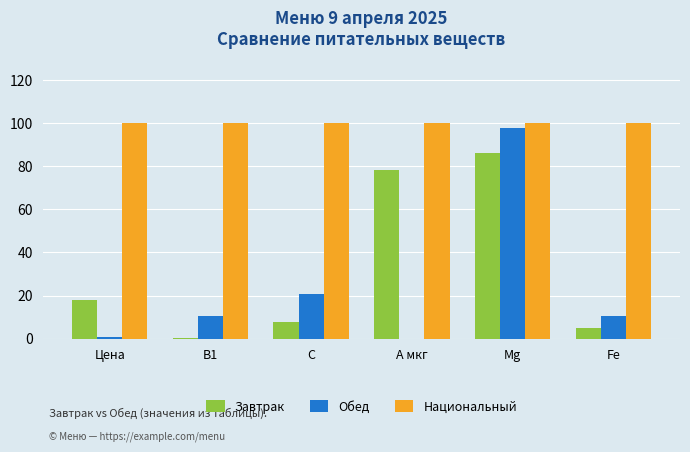

Which series has the largest total across all categories?

Национальный